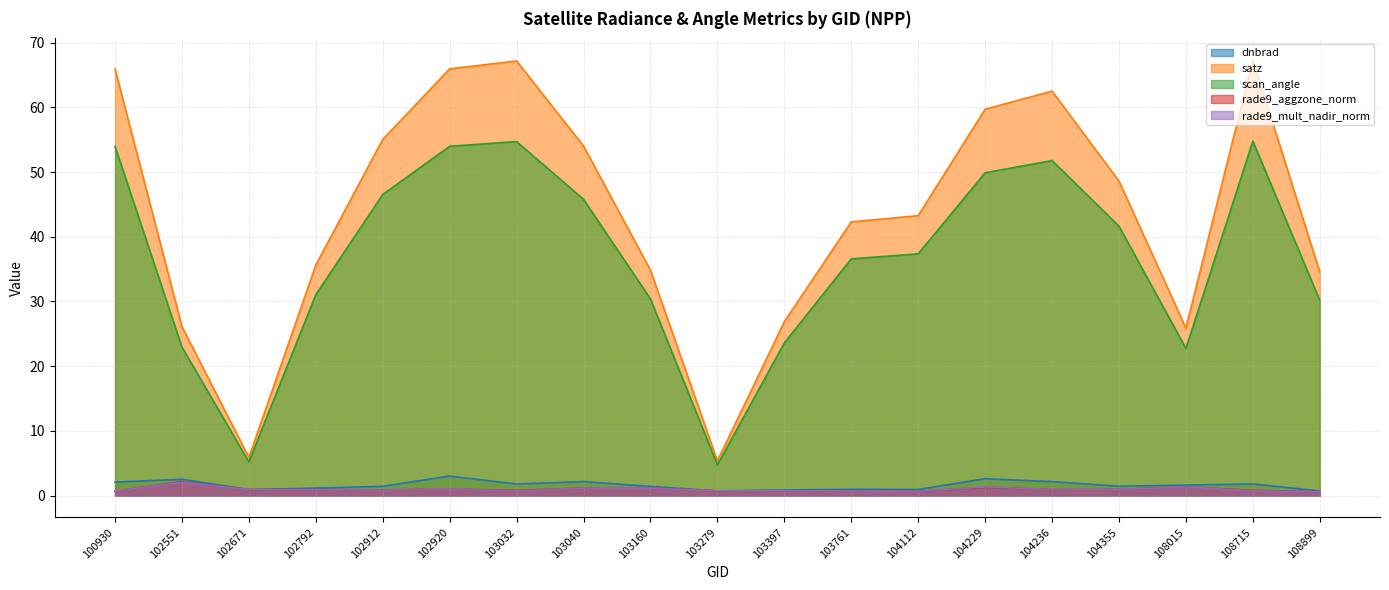

Is it true that dnbrad equals 2.4 at 104355?

False